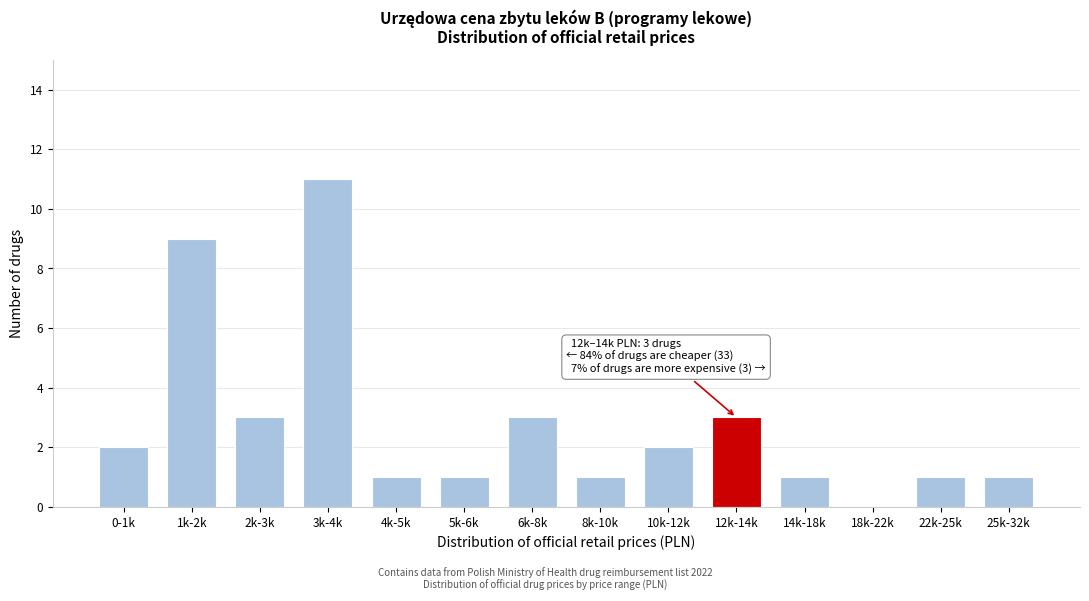

Reading right to left, what are all the values shown in this chart?

25k-32k=1	22k-25k=1	18k-22k=0	14k-18k=1	12k-14k=3	10k-12k=2	8k-10k=1	6k-8k=3	5k-6k=1	4k-5k=1	3k-4k=11	2k-3k=3	1k-2k=9	0-1k=2